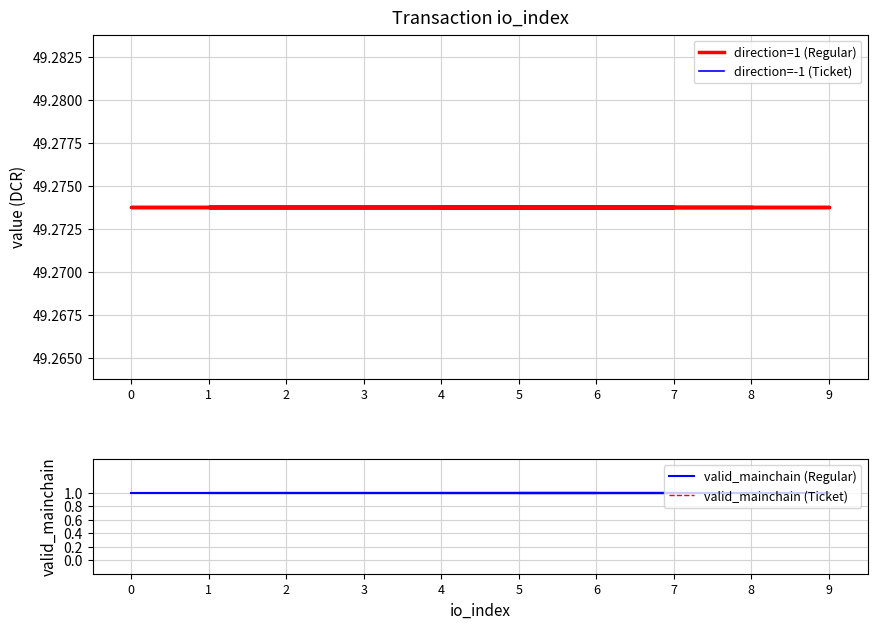

What are all the series names shown in the legend?

direction=1 (Regular), direction=-1 (Ticket), valid_mainchain (Regular), valid_mainchain (Ticket)